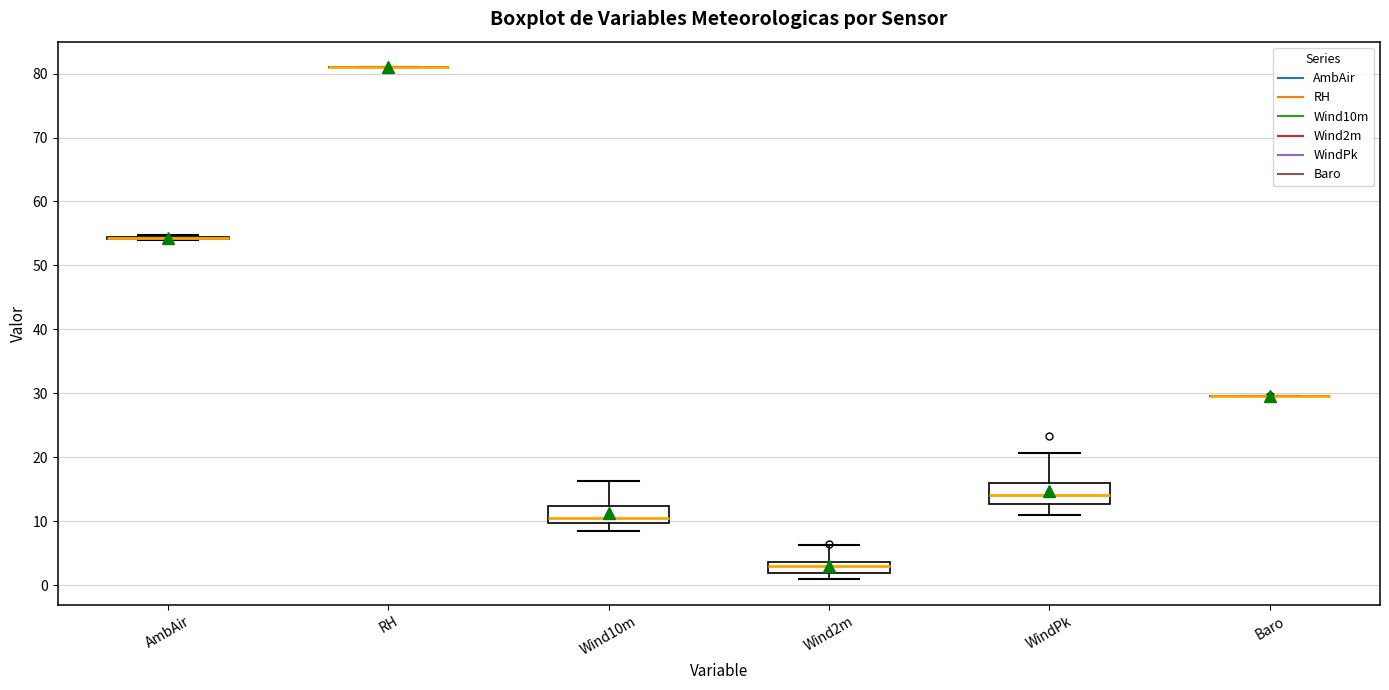

Reading left to right, transcribe this box plot: for each box, give where its median line is, the range the box spans, and where its two whiskers end, as read against the y-axis. The values are not printed on the chart, so give them approximately, as read against the axis.

AmbAir: box collapsed to a line at 54, whiskers 54 to 55
RH: box collapsed to a line at 81, whiskers 81 to 81
Wind10m: median 11, box 10 to 12, whiskers 8 to 16
Wind2m: median 3, box 2 to 4, whiskers 1 to 6
WindPk: median 14, box 13 to 16, whiskers 11 to 21
Baro: box collapsed to a line at 30, whiskers 30 to 30